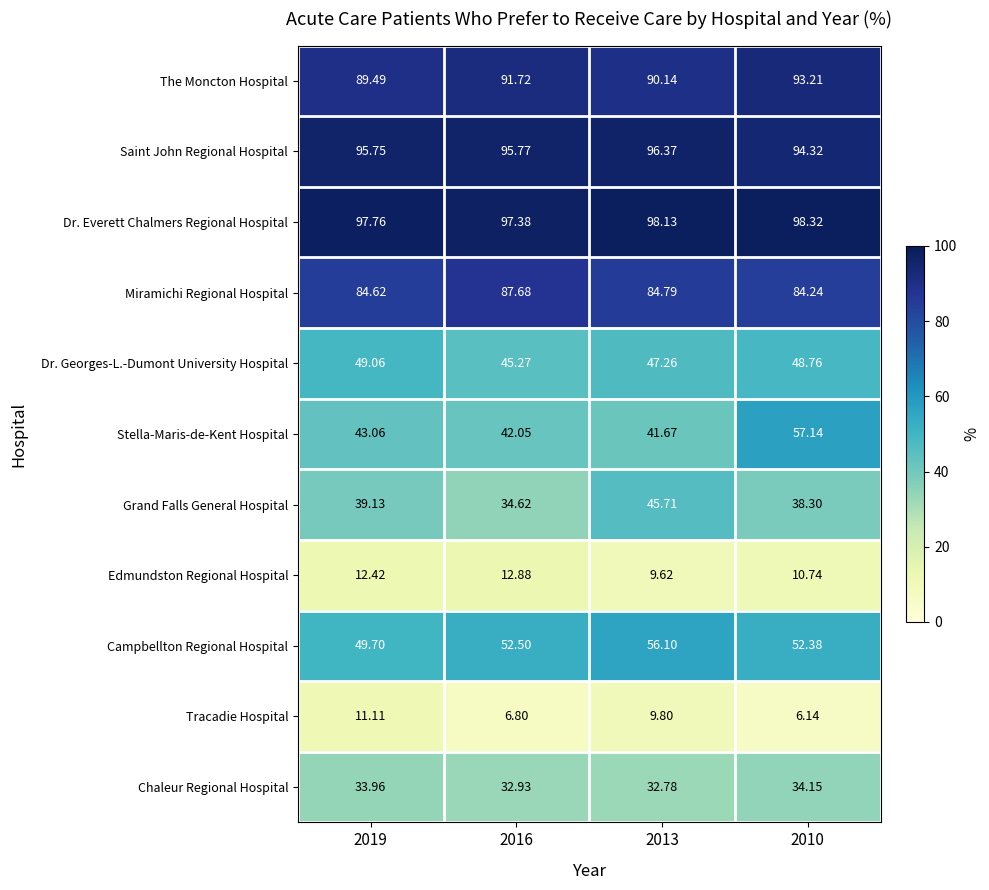

Which series changed the most between 2019 and 2010?

Stella-Maris-de-Kent Hospital